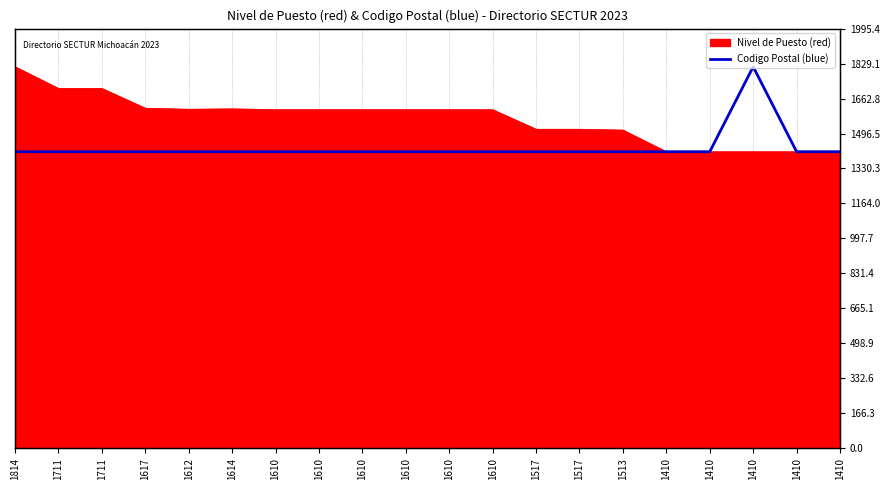

True or false: there are more than 1 points higher than both neighbors.

False